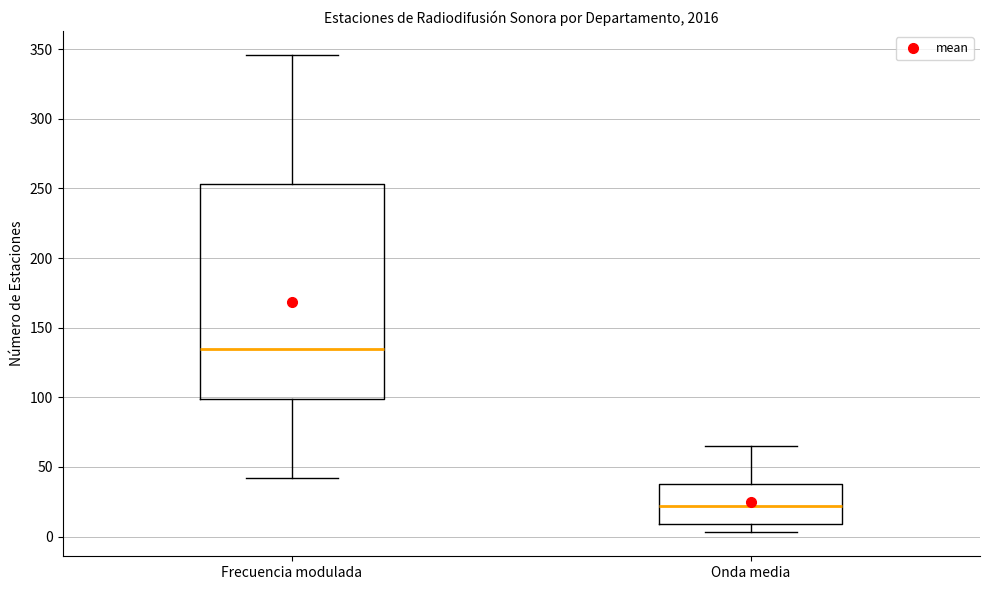

Which box has the lowest median line?

Onda media